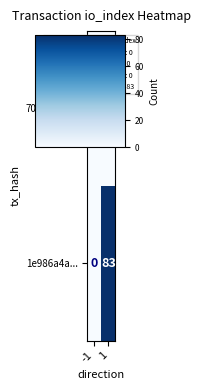

What is the difference between the maximum and minimum values in the 1e986a4a... series?

83